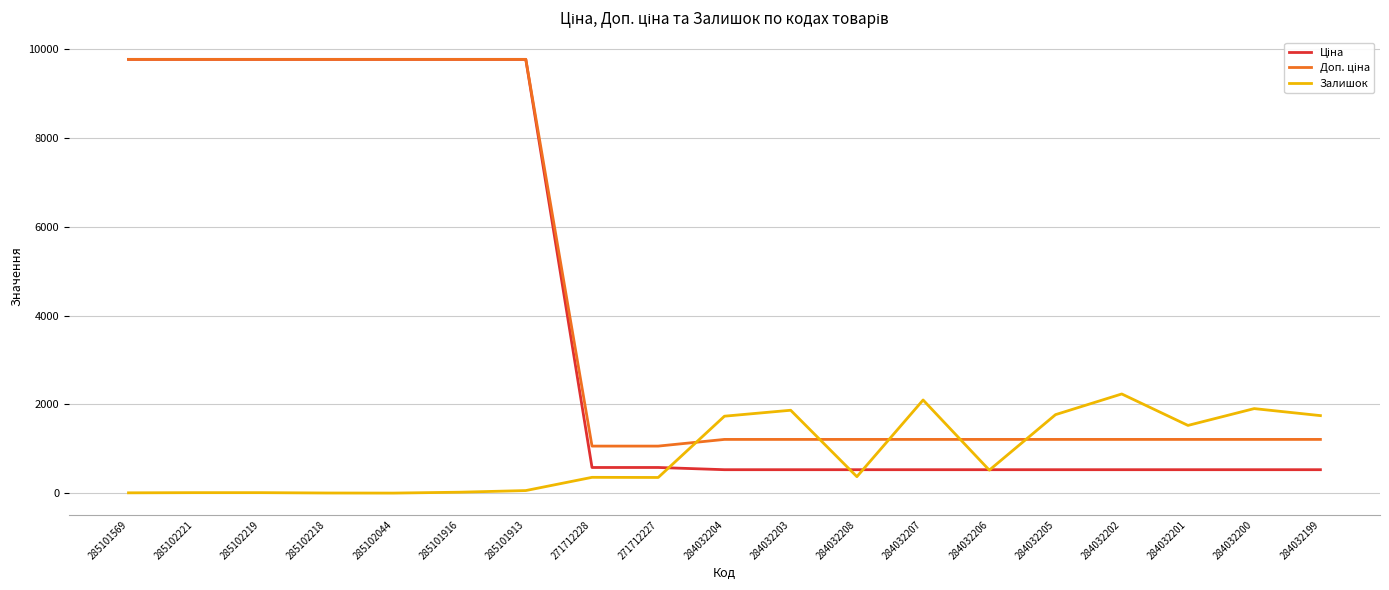

How many values in the Залишок series are below 371?

9